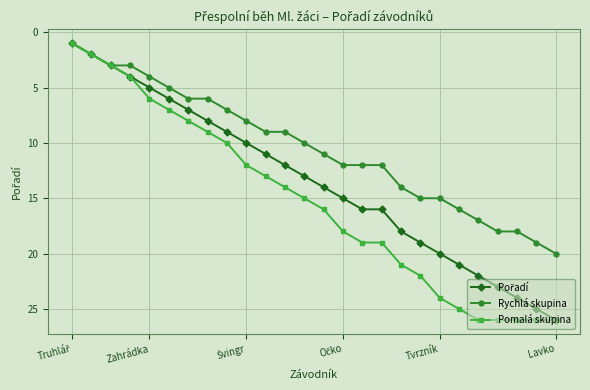

Which series has the largest total across all categories?

Pomalá skupina